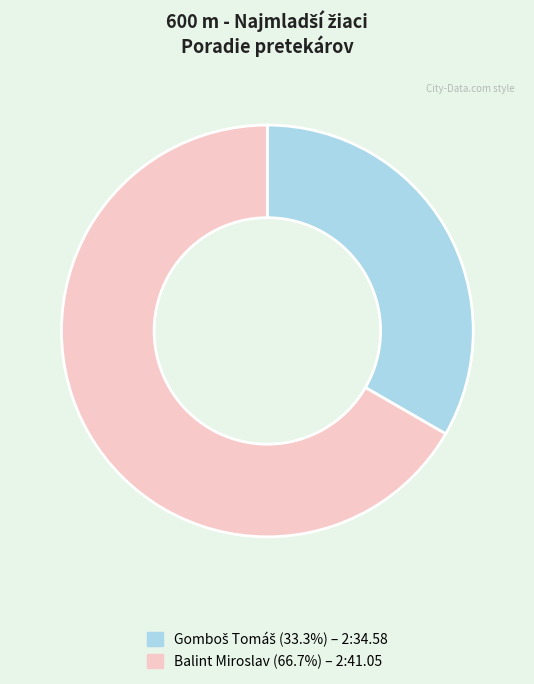

How many segments does this pie chart have?

2